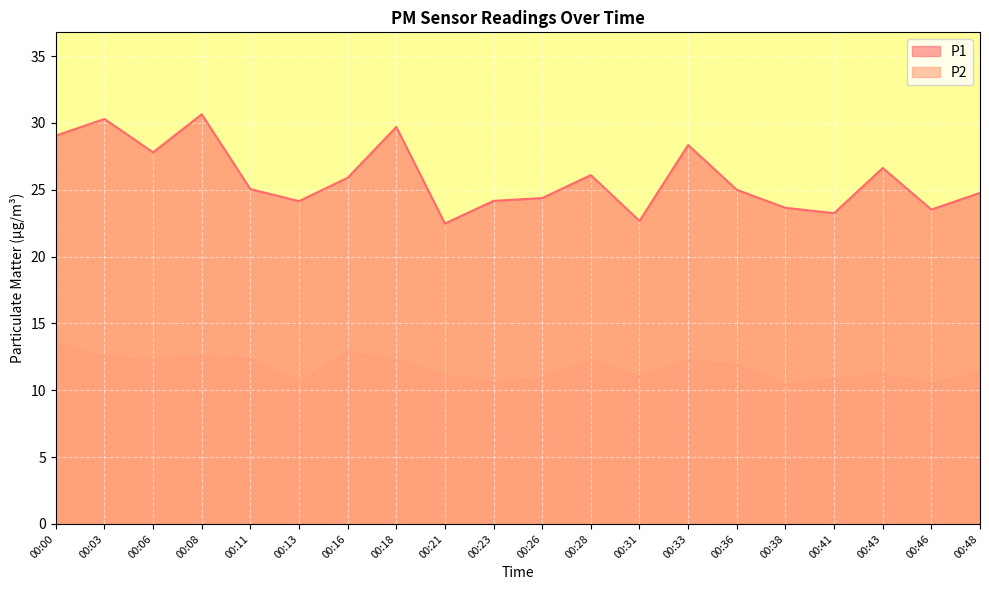

What is the average value of the P1 series?

25.9